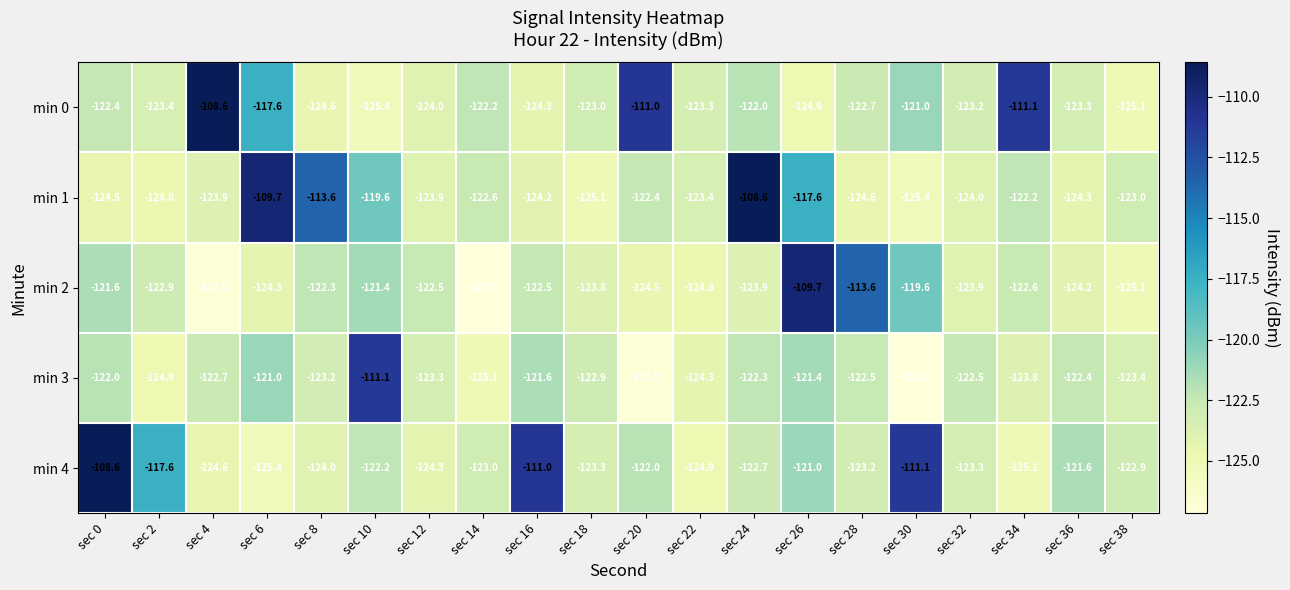

Which series has the largest total across all categories?

min 4